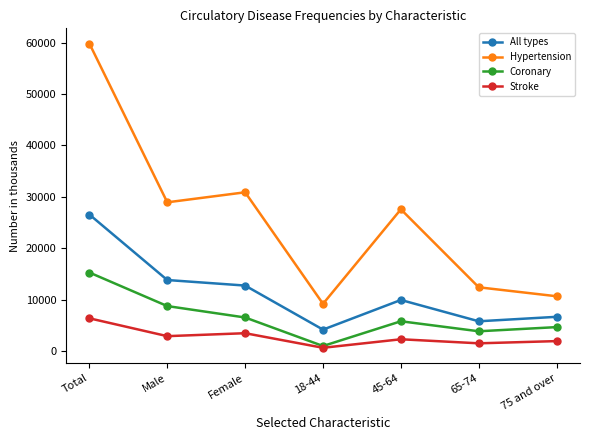

Is the value of Stroke at 18-44 greater than the value of All types at 18-44?

No